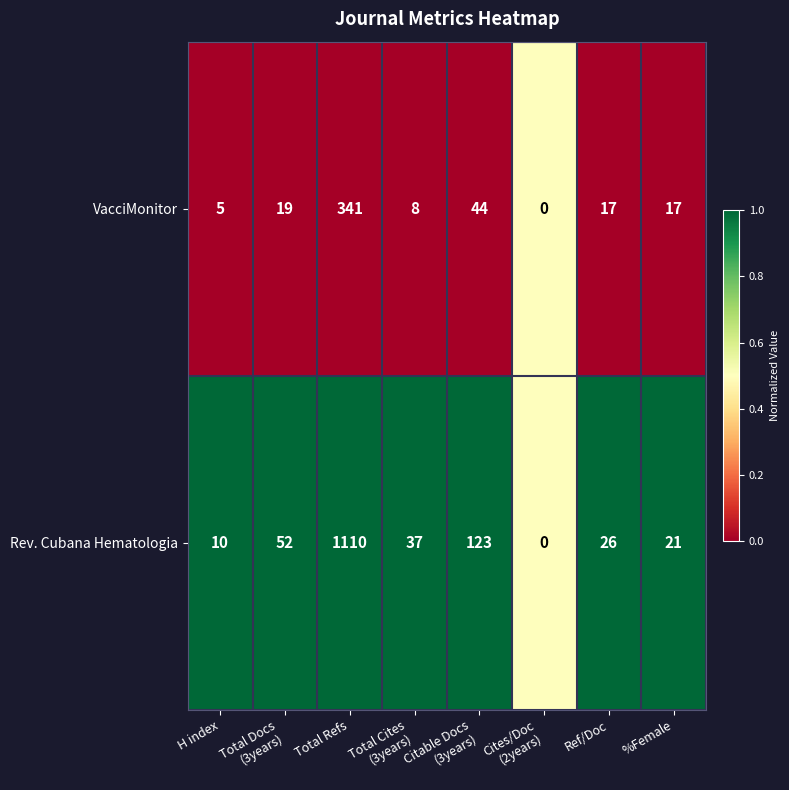

Which series has the widest spread of values?

Rev. Cubana Hematologia